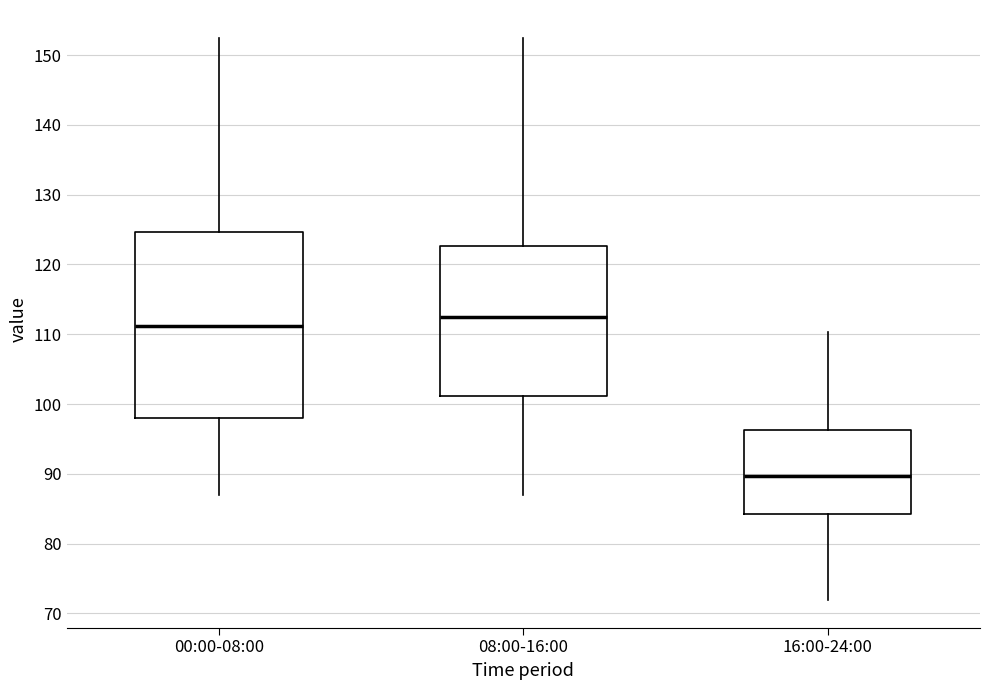

Reading left to right, read every box against the y-axis: the position of its median line, the range the box covers, and the ends of its whiskers. The values are not printed on the chart, so give them approximately, as read against the axis.

00:00-08:00: median 111, box 98 to 125, whiskers 87 to 152
08:00-16:00: median 112, box 101 to 123, whiskers 87 to 152
16:00-24:00: median 90, box 84 to 96, whiskers 72 to 110